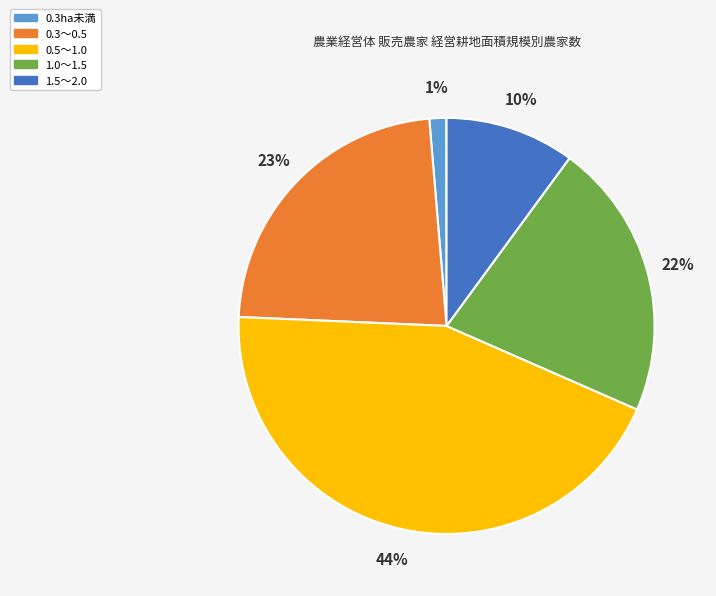

Which has a higher value, 0.3ha未満 or 1.0～1.5?

1.0～1.5